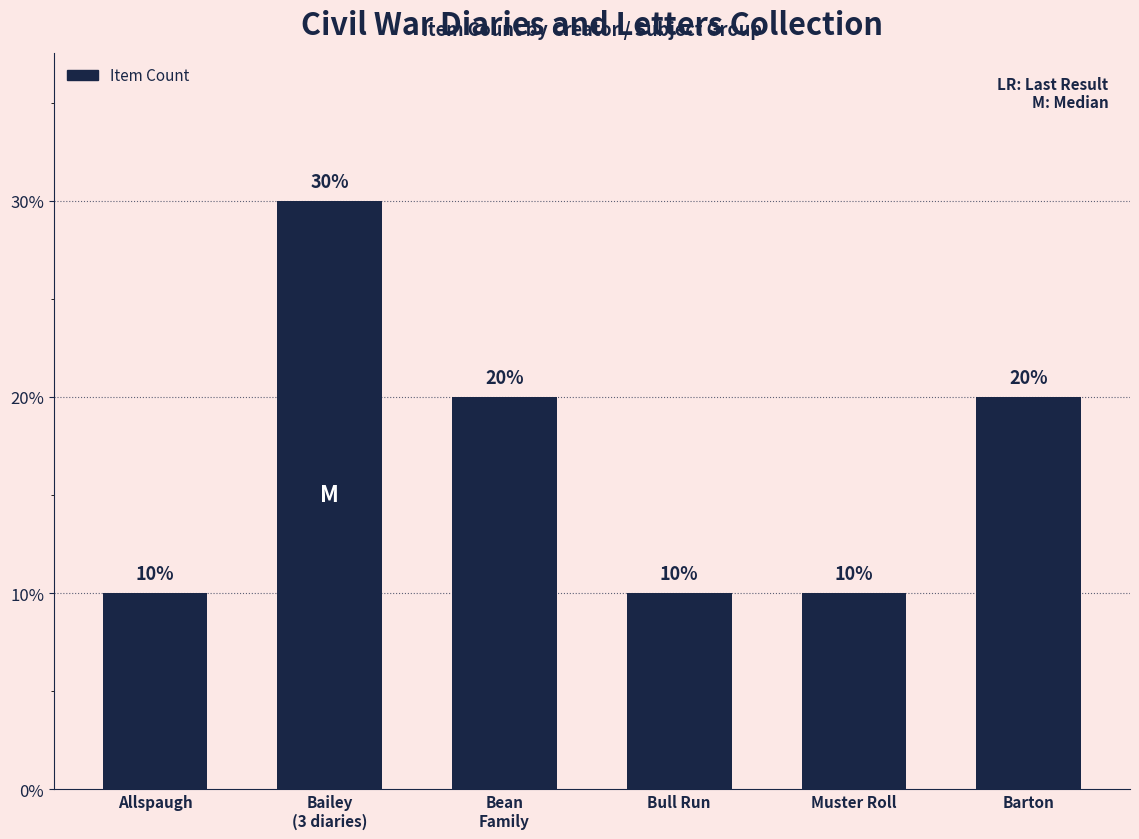

Are the bars horizontal?

No